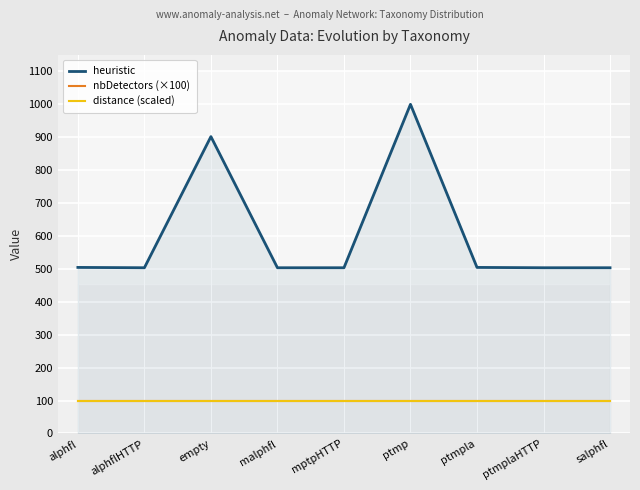

At which category does the chart reach its peak across all series?

ptmp